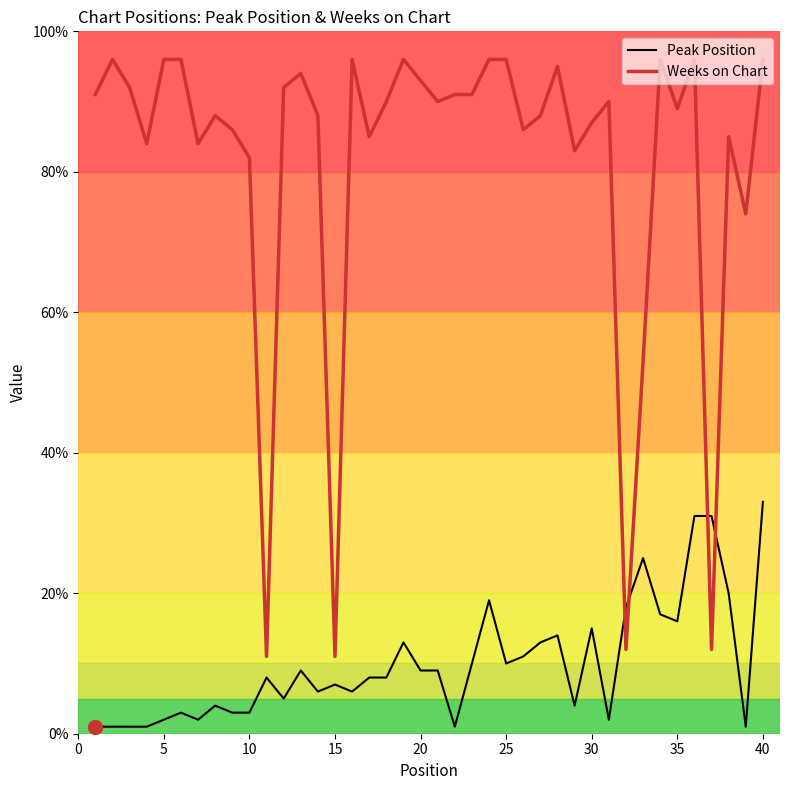

Which series ends up on top after the final intersection of Peak Position and Weeks on Chart?

Weeks on Chart